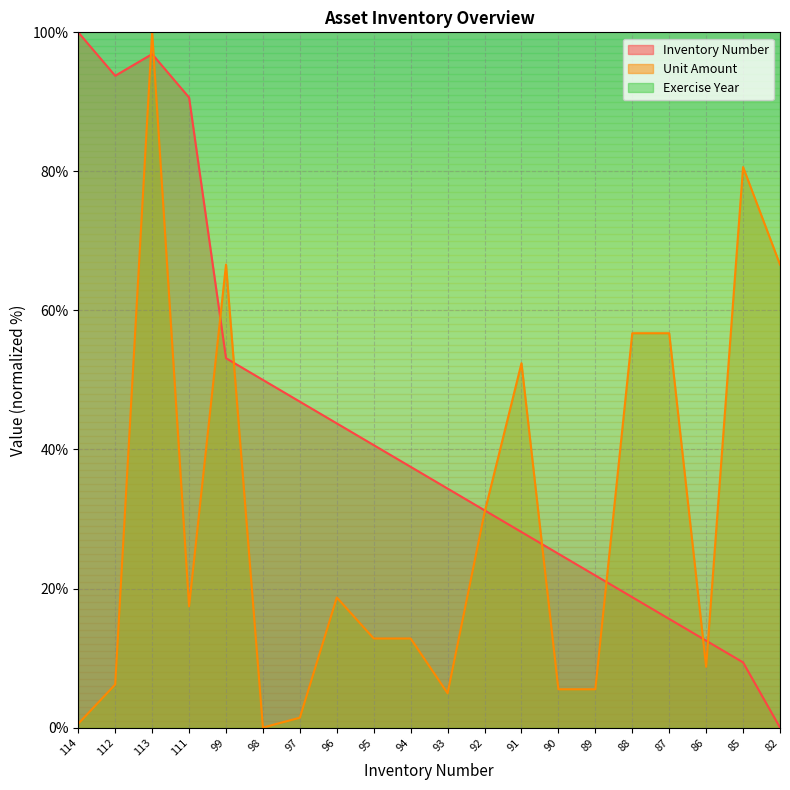

At which label does Unit Amount reach its peak?

113